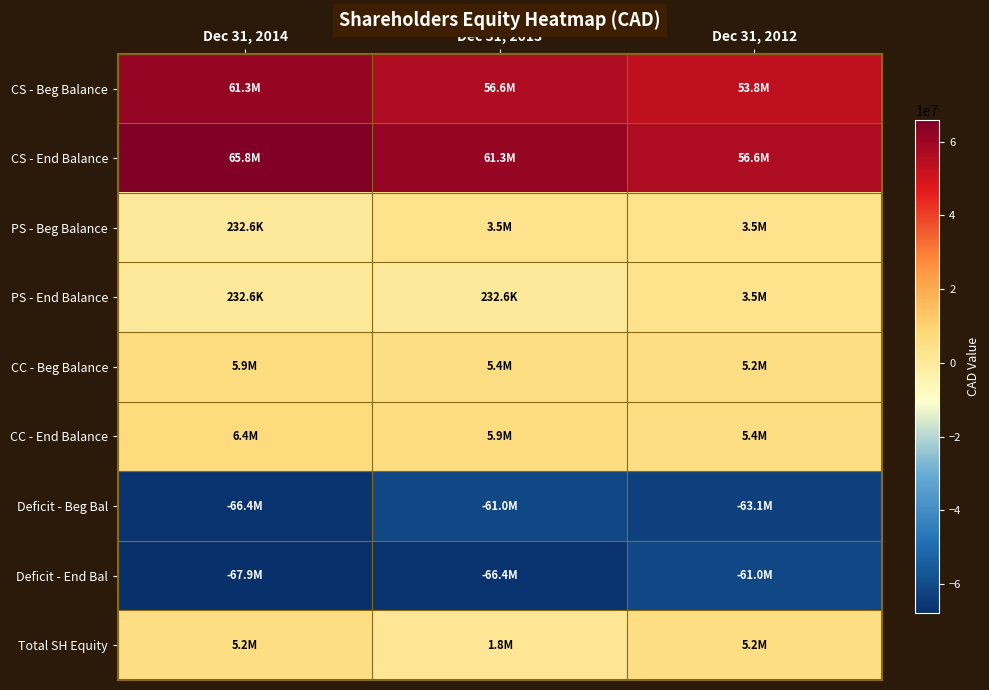

Which label corresponds to the smallest value in the chart?

Dec 31, 2014